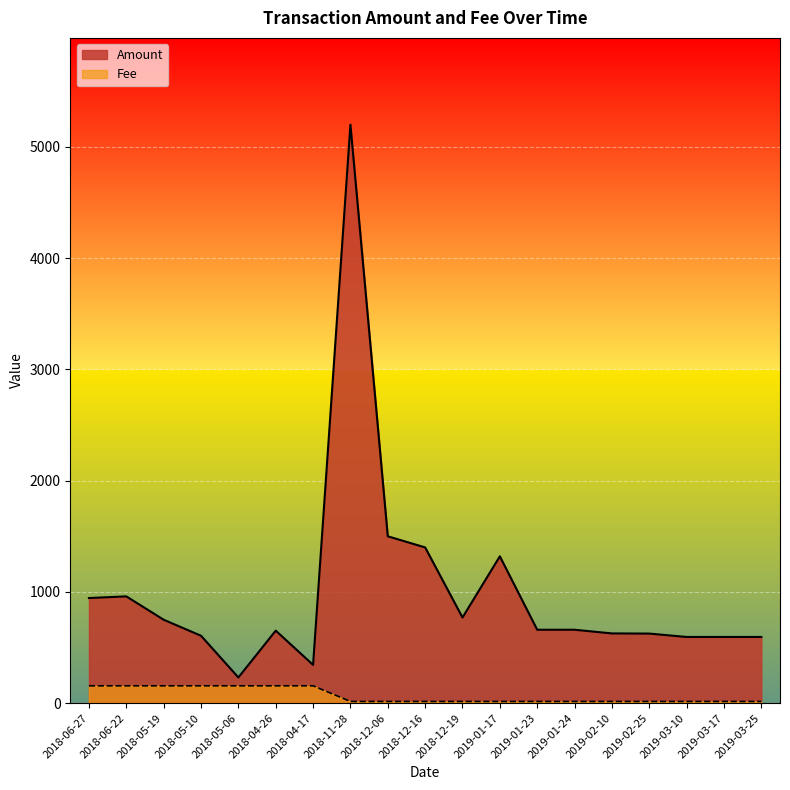

What is the label of the 16th point from the left?

2019-02-25